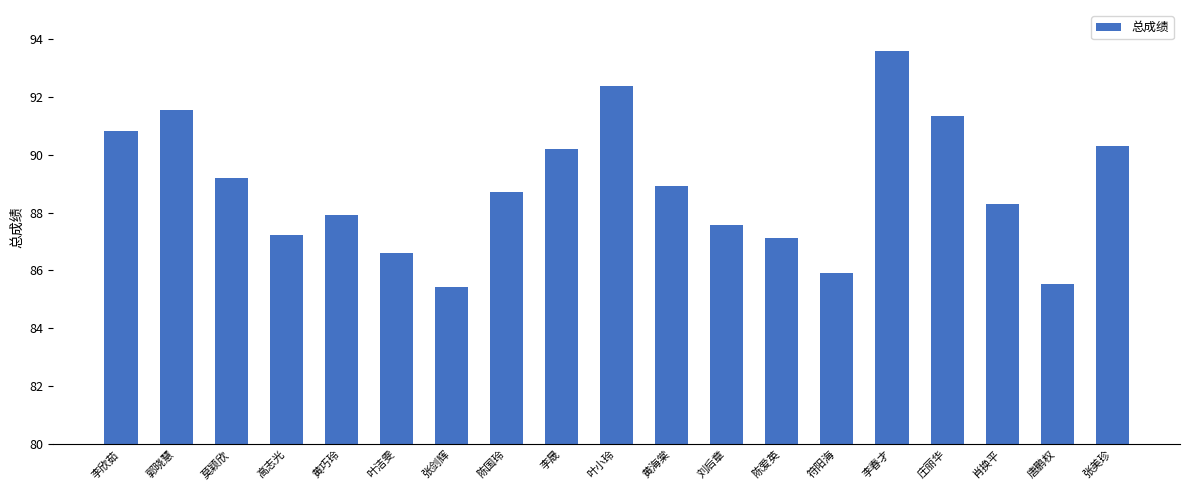

What is the approximate value at 符阳海?

85.9